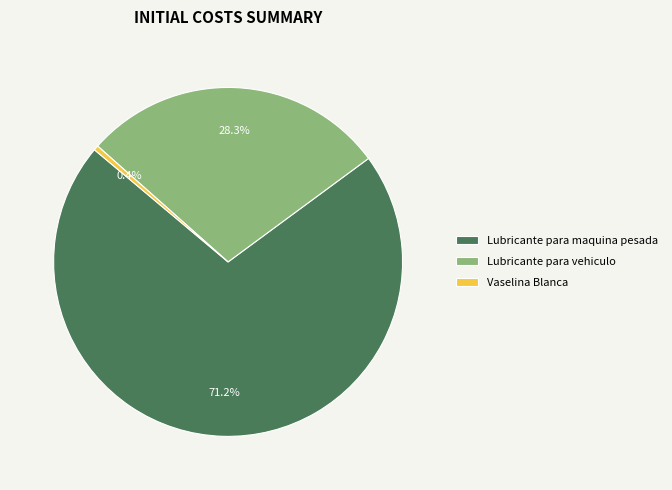

Combined, do Vaselina Blanca and Lubricante para vehiculo account for over 50%?

No